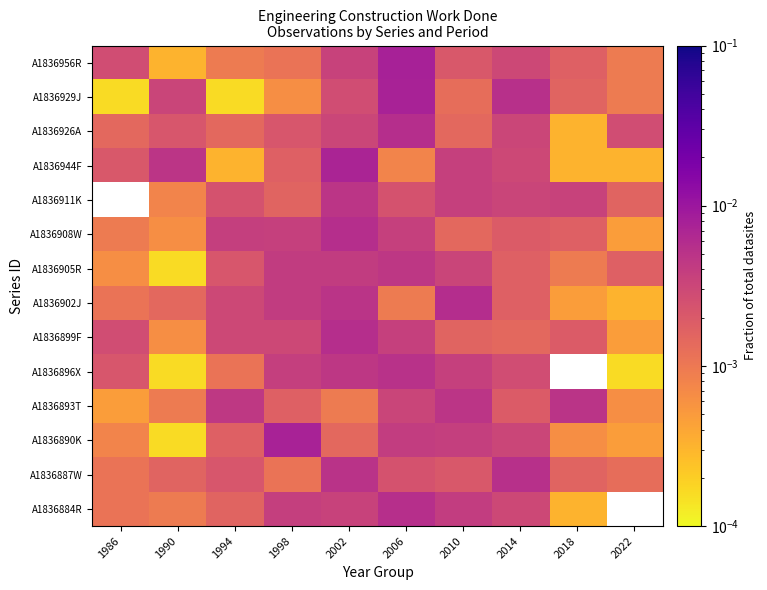

Which category has the highest value across all series?

2006